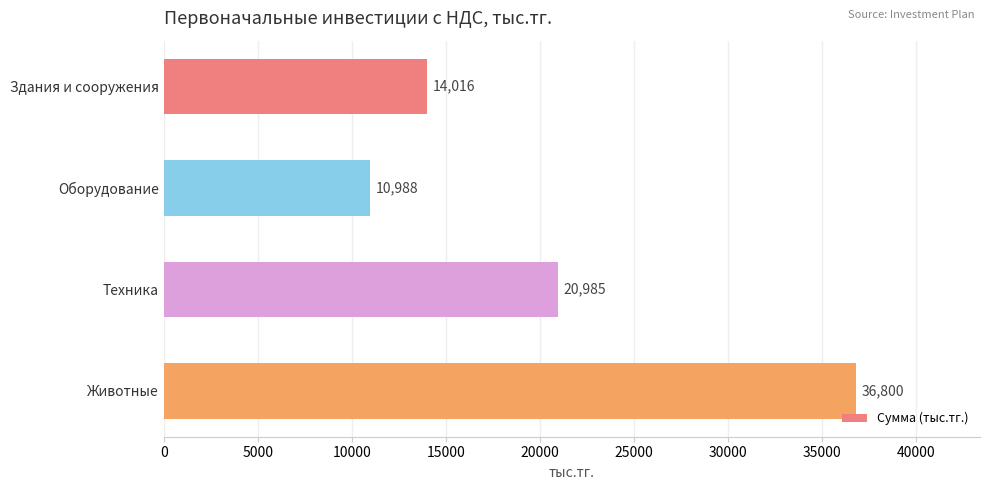

What is the minimum value shown in the chart?

10988.0